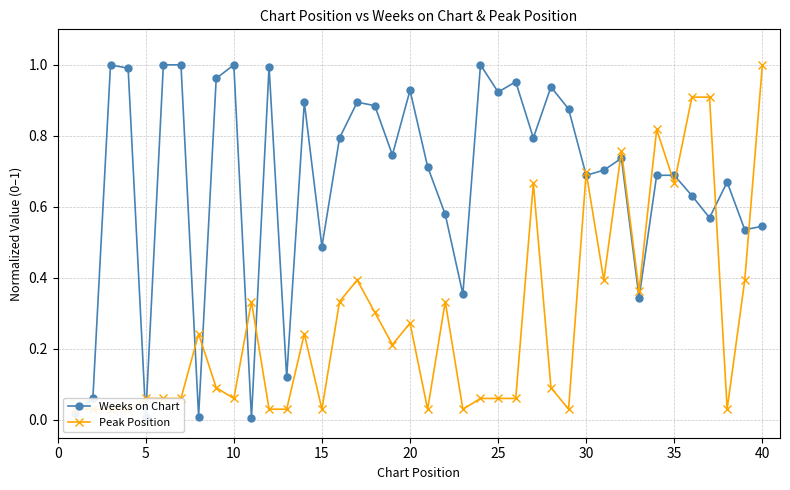

What is the difference between the second highest and second lowest values in the Weeks on Chart series?

1.0